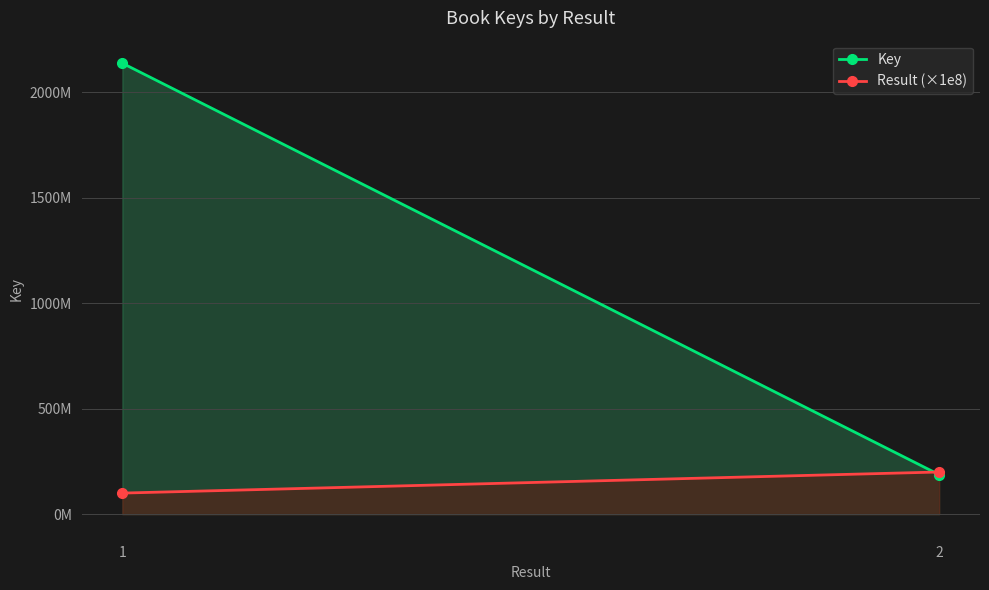

Is it true that Result (×1e8) equals 135355697 at 2?

False